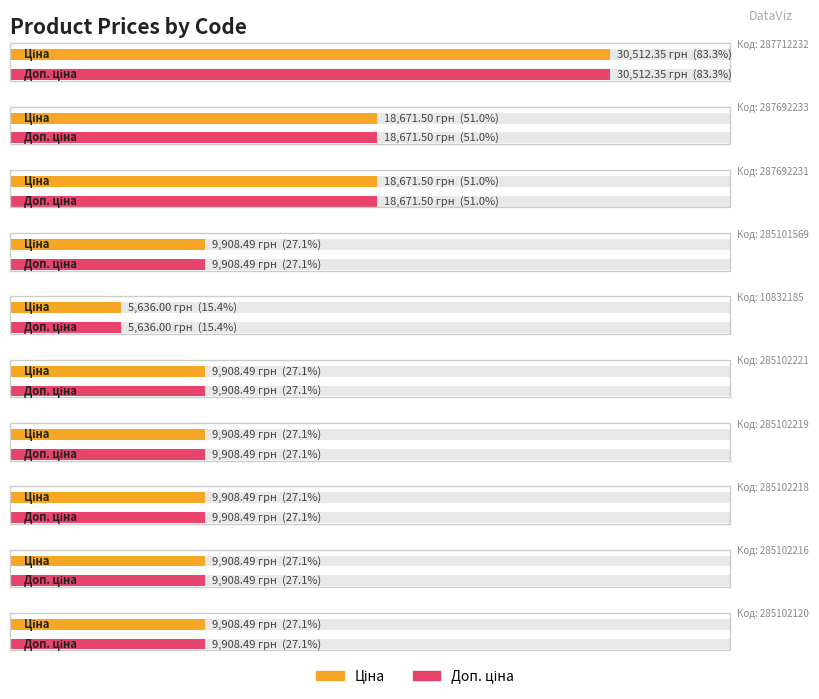

What is the sum of all Доп. ціна values?

132942.3